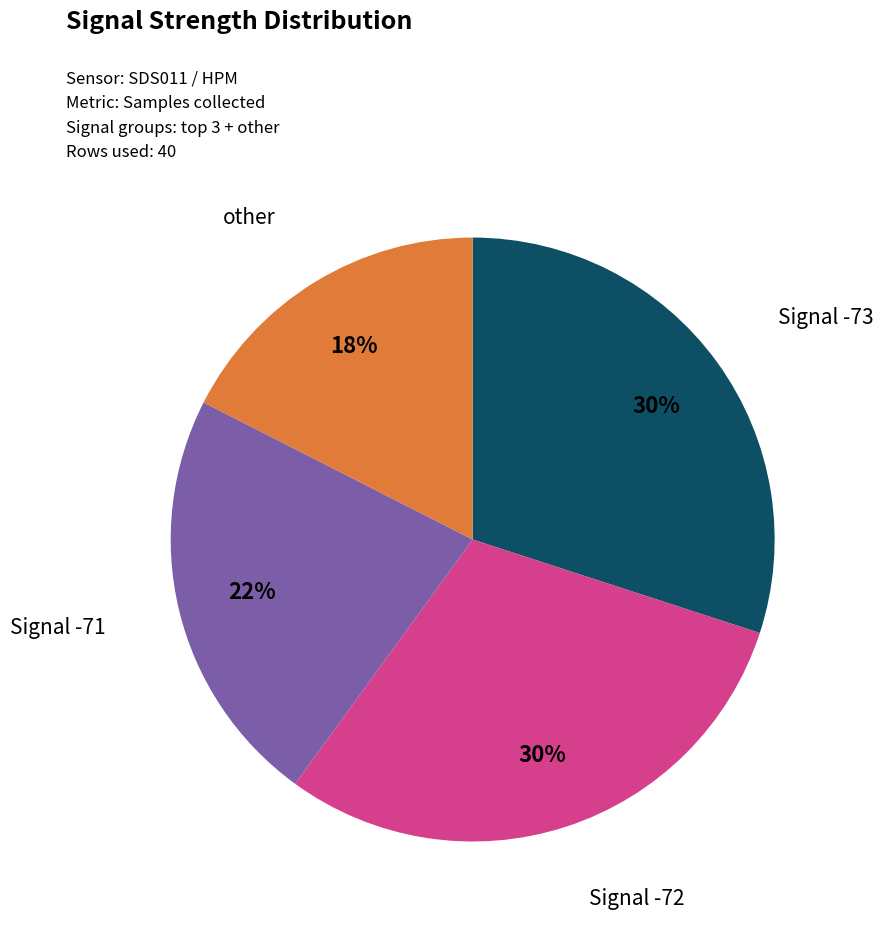

Is there a majority slice in this chart?

No